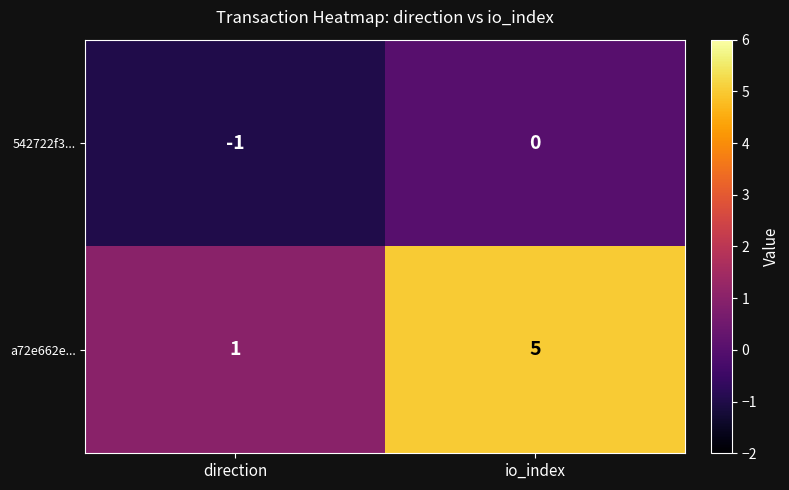

What is the difference between the highest and lowest values at io_index?

5